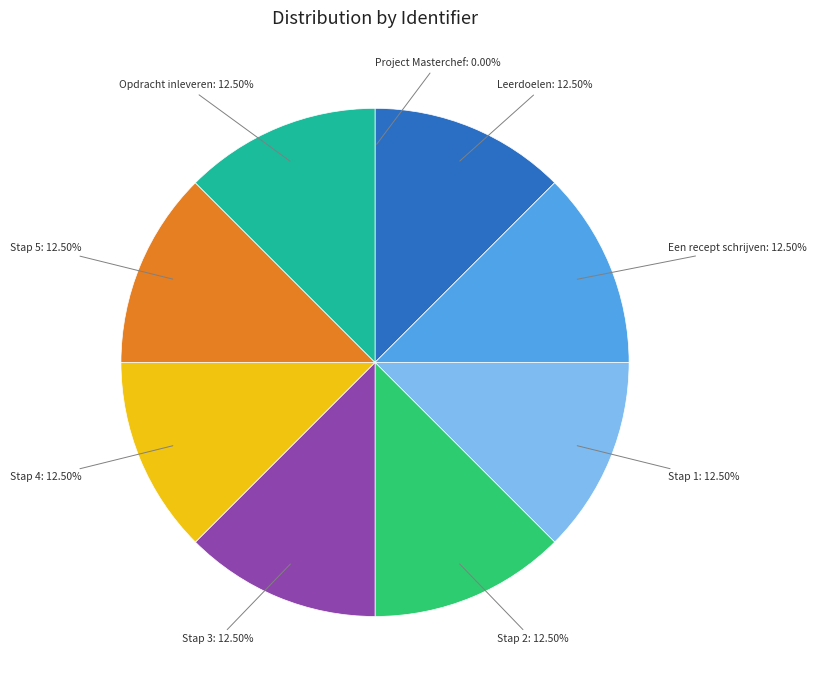

To the nearest percent, what is the average slice percentage?

11%